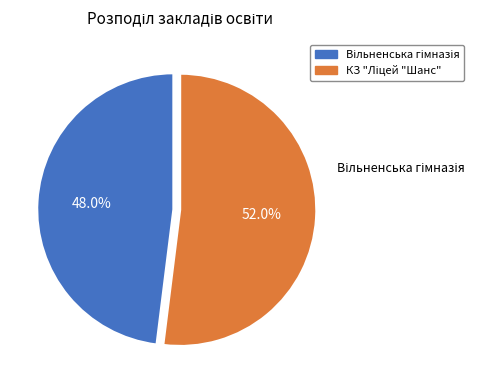

Is there a majority slice in this chart?

Yes